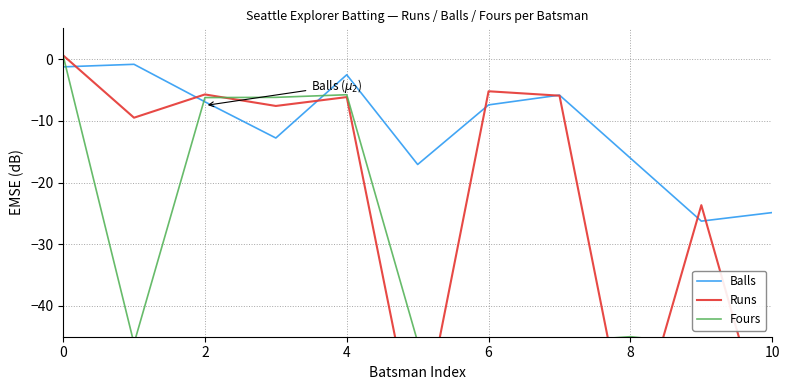

What is the spread (max minus min) of values at 0?

1.9